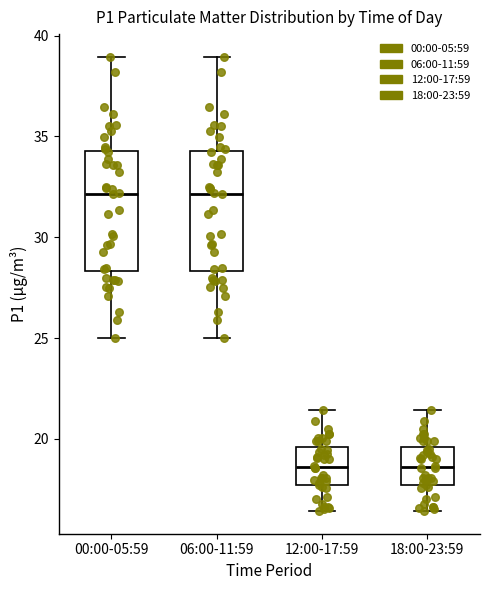

Reading left to right, read every box against the y-axis: the position of its median line, the range the box covers, and the ends of its whiskers. The values are not printed on the chart, so give them approximately, as read against the axis.

00:00-05:59: median 32.0, box 28.5 to 34.5, whiskers 25.0 to 39.0
06:00-11:59: median 32.0, box 28.5 to 34.5, whiskers 25.0 to 39.0
12:00-17:59: median 18.5, box 17.5 to 19.5, whiskers 16.5 to 21.5
18:00-23:59: median 18.5, box 17.5 to 19.5, whiskers 16.5 to 21.5